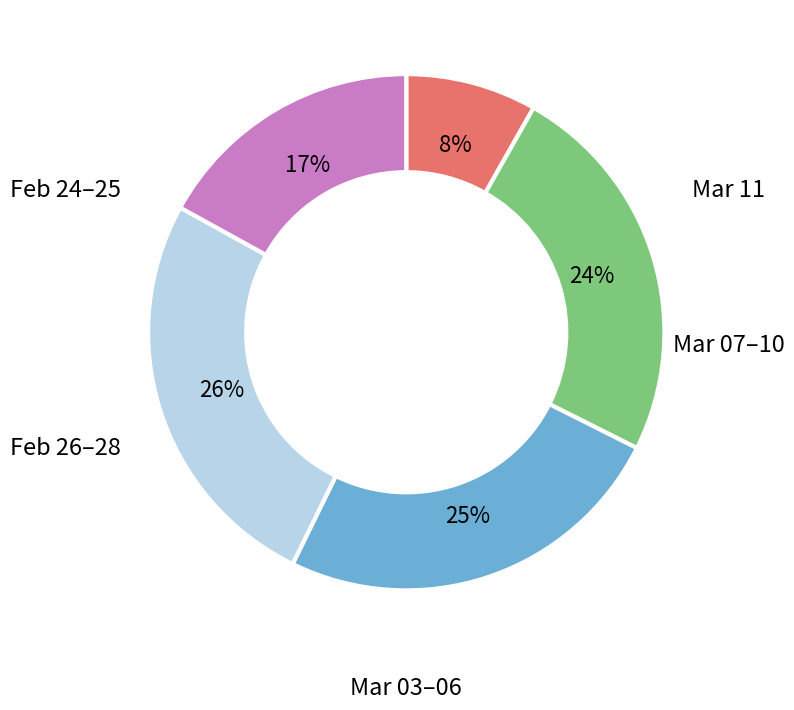

Is there any slice that represents more than half of the pie?

No